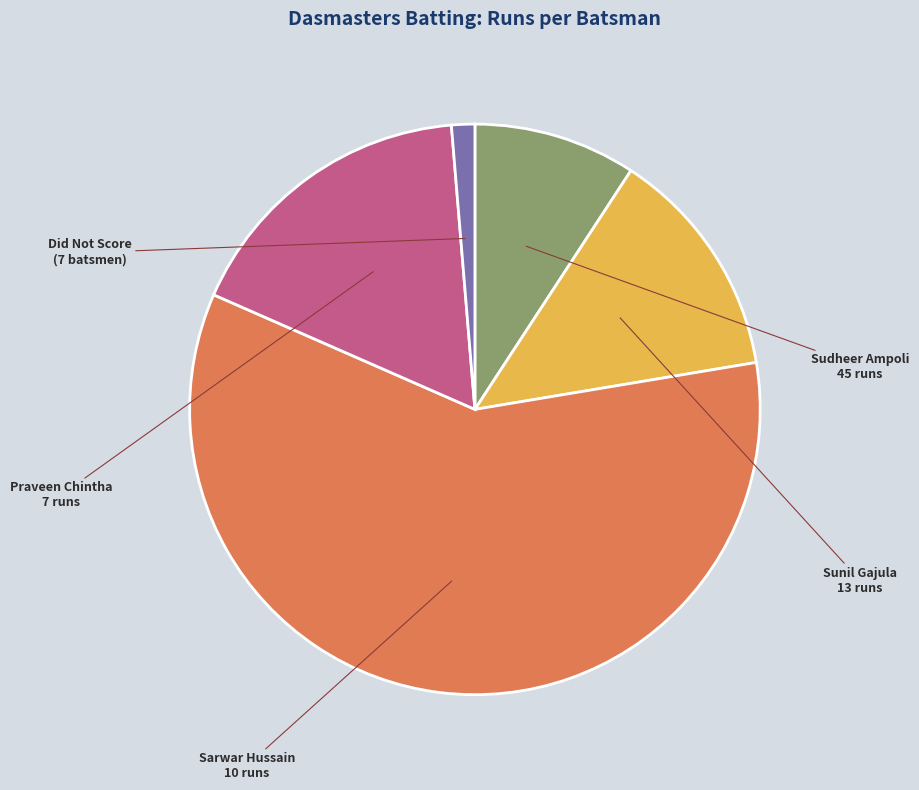

Is there any slice that represents more than half of the pie?

Yes